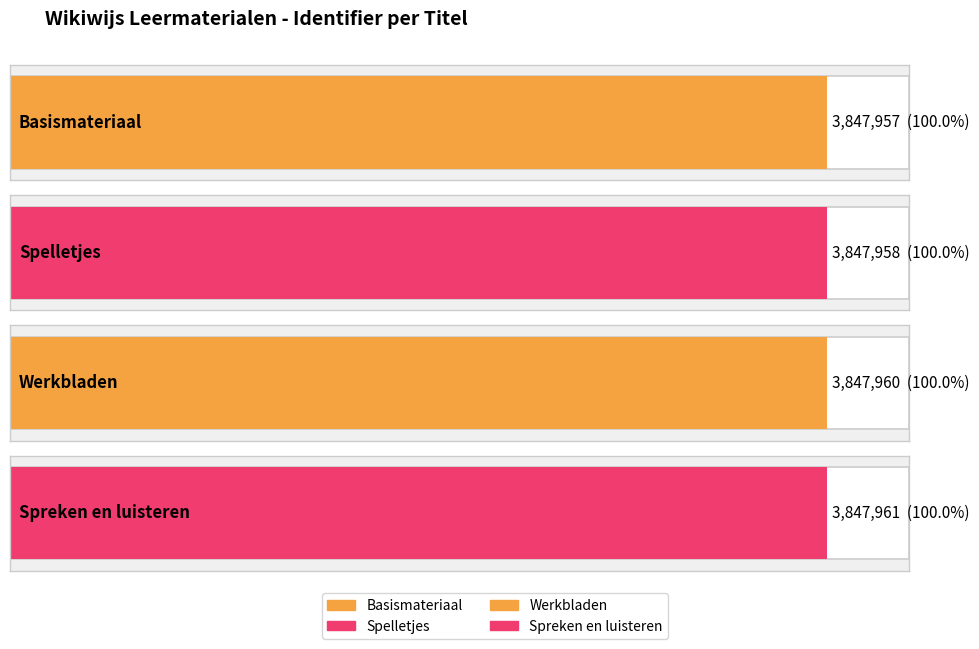

What is the average value?

3847959